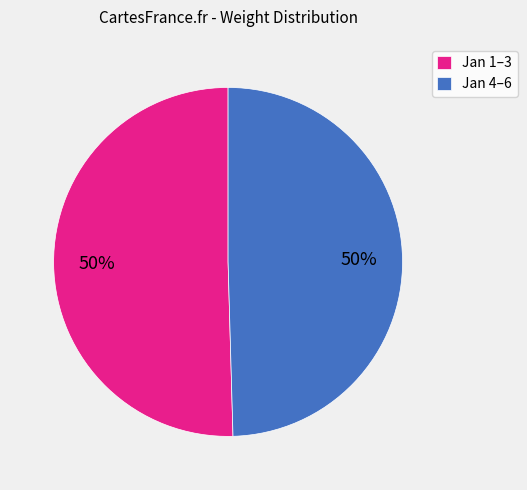

To the nearest percent, what is the average slice percentage?

50%